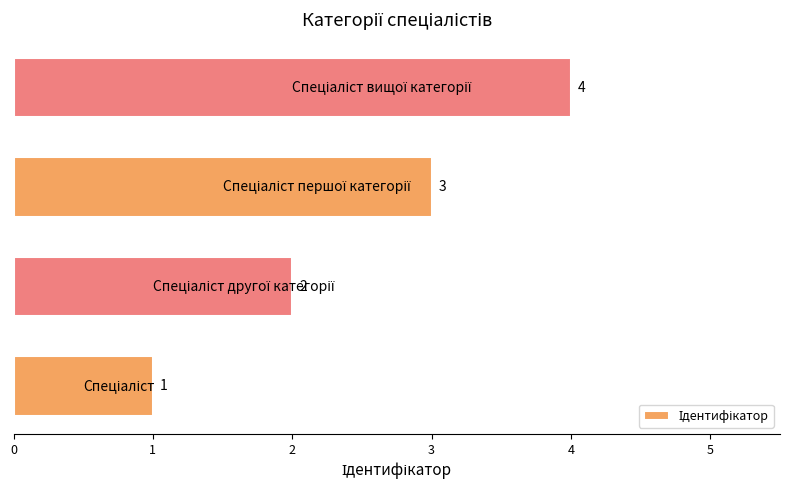

What is the sum of all values?

10